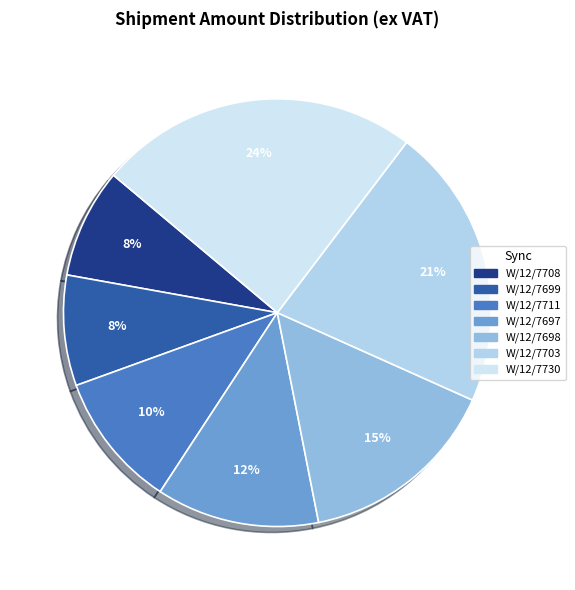

How many slices are in this pie chart?

7